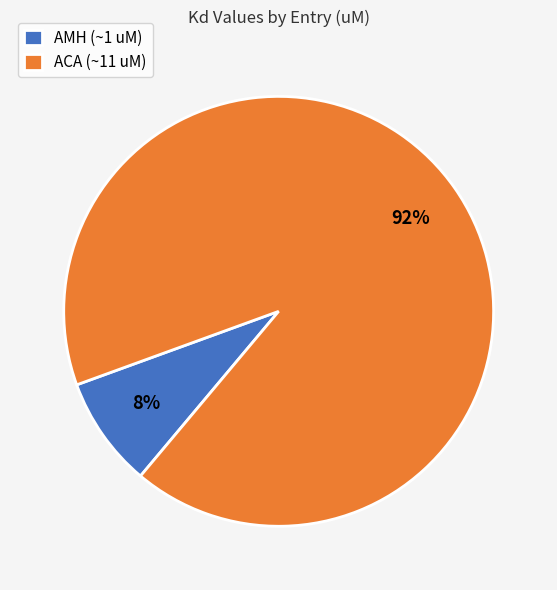

Which has a higher value, ACA (~11 uM) or AMH (~1 uM)?

ACA (~11 uM)